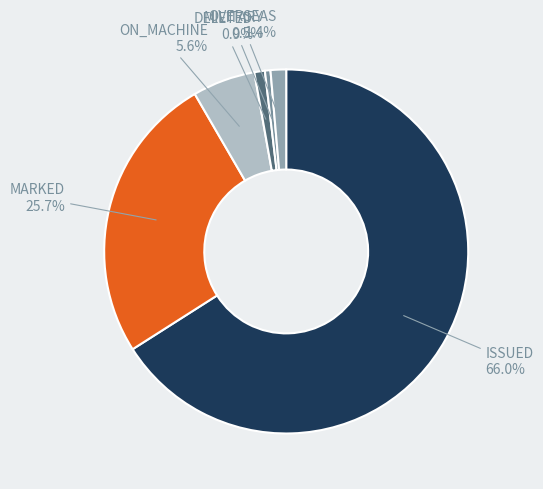

To the nearest percent, what is the difference between the ISSUED and OVERSEAS slice percentages?

65%